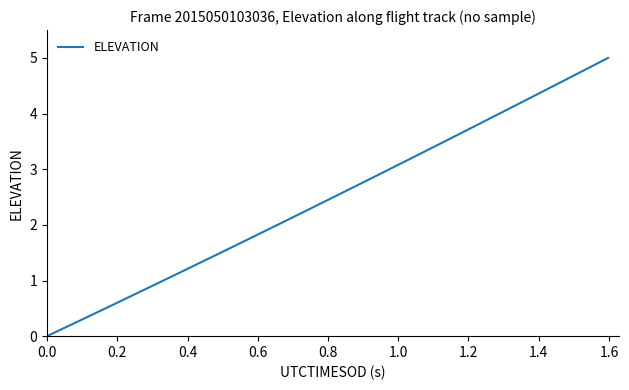

What is the maximum value shown in the chart?

5.0